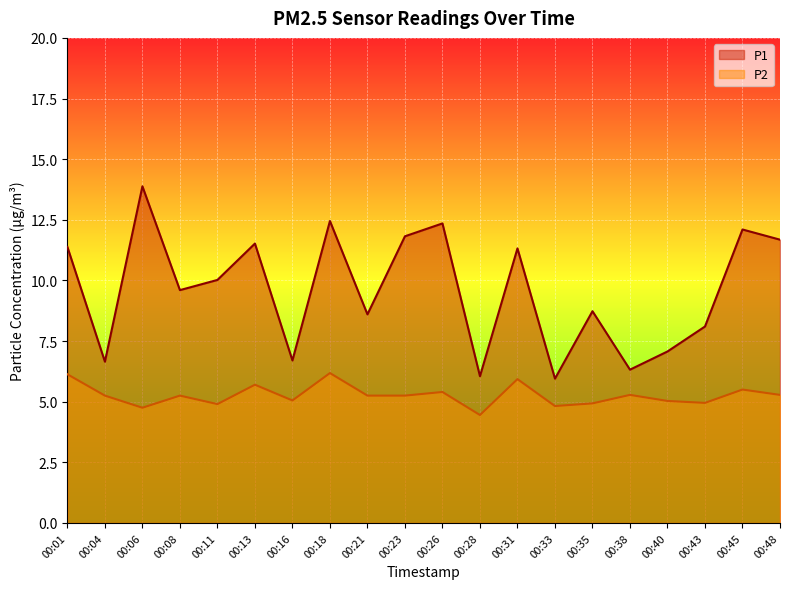

Where is P1 nearest to the value 9?

00:35